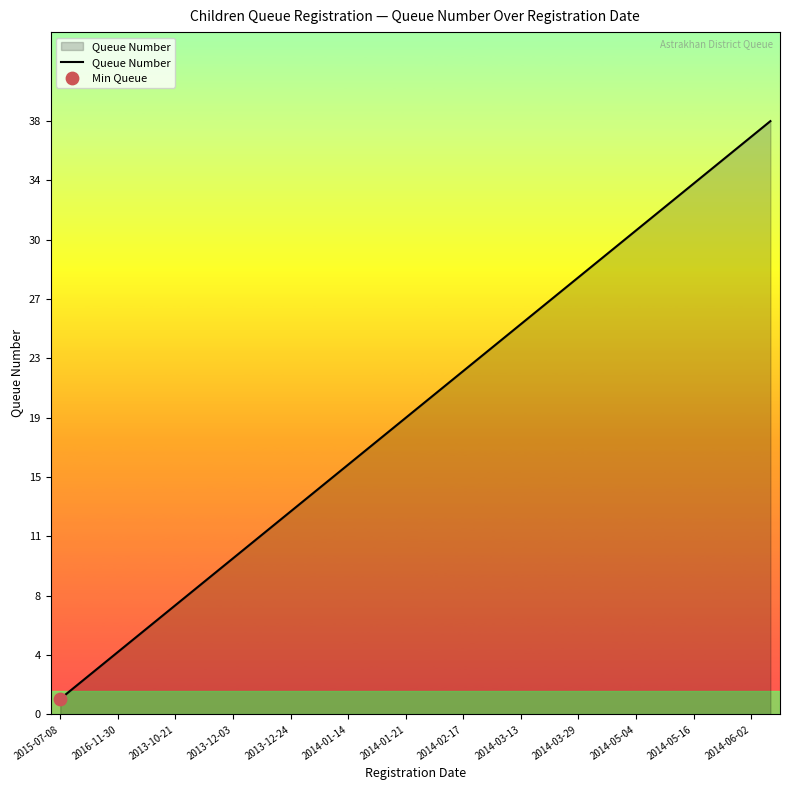

What is the difference between the maximum and minimum values?

37